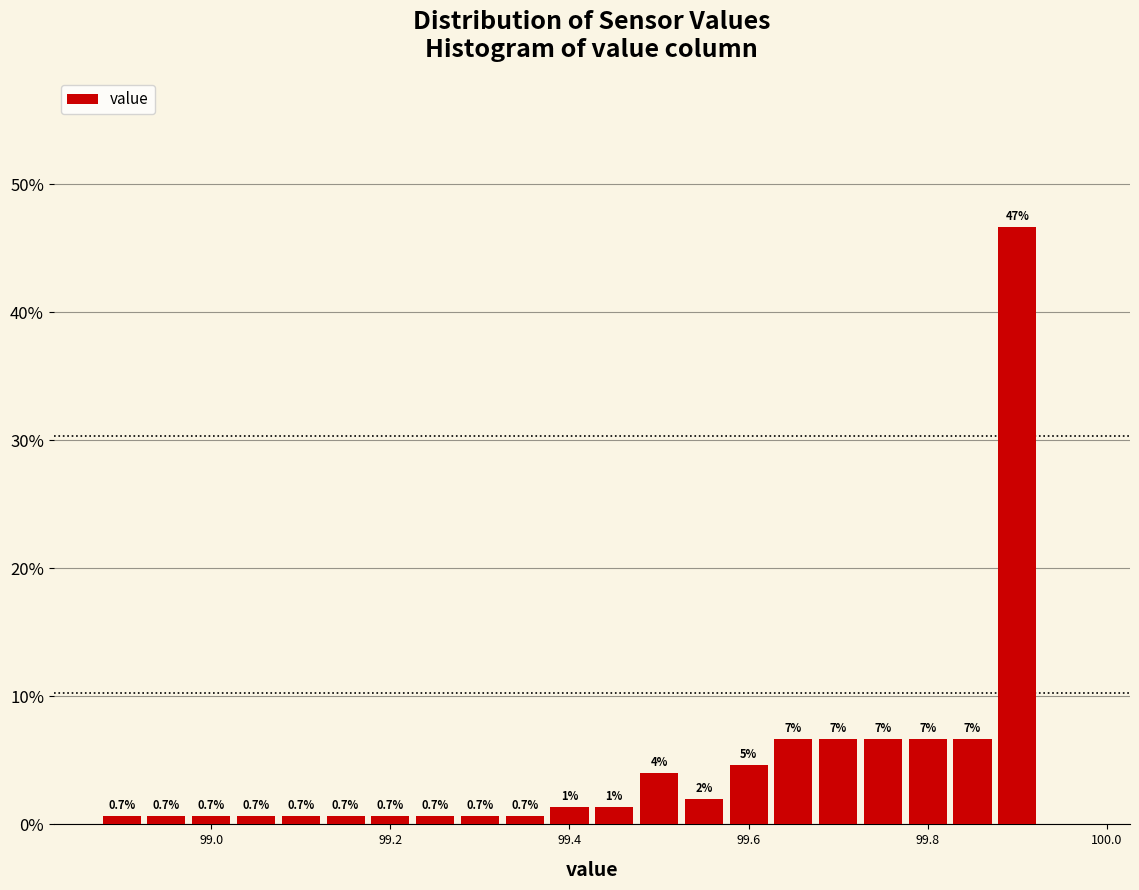

Around what value on the x-axis is the tallest bar? Give the approximate position of its centre, as read against the axis.

99.90